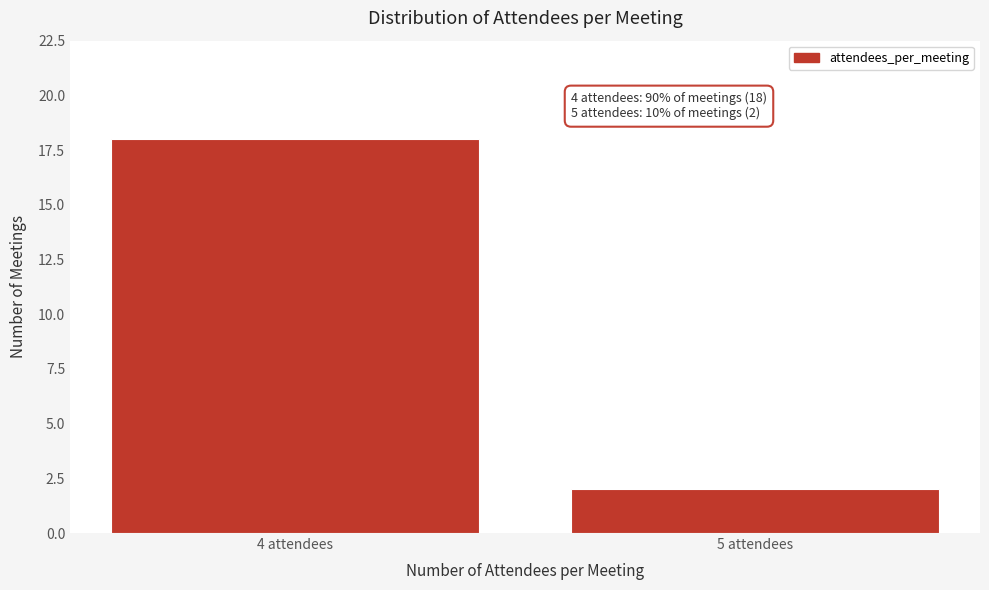

Reading left to right, list all the values displayed in this chart.

18	2